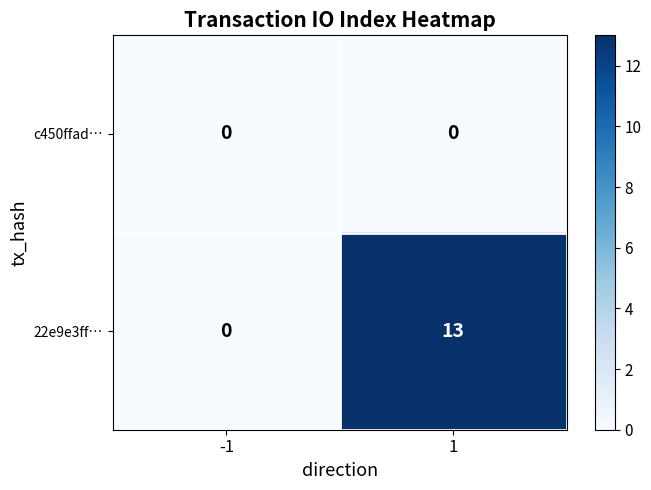

Rank the series by their maximum value, from lowest to highest.

c450ffad…, 22e9e3ff…